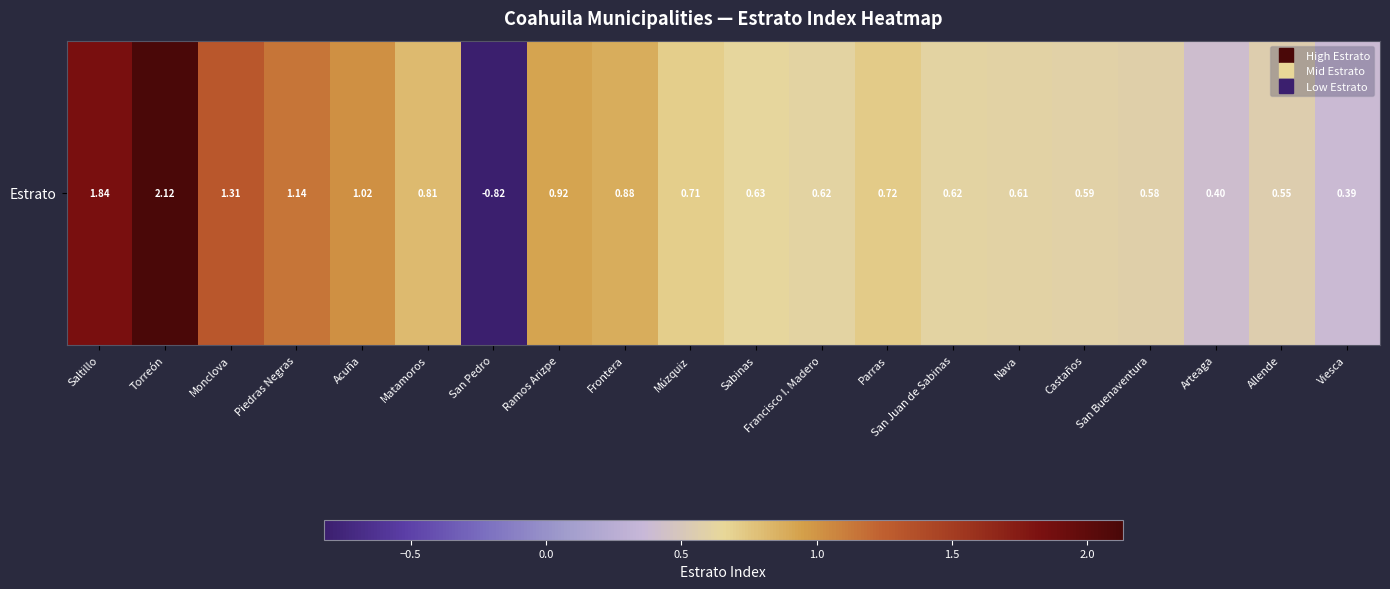

How many values are above zero?

19